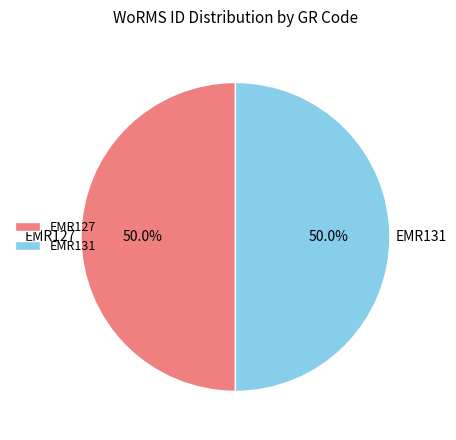

What is the ratio of the value at EMR131 to the value at EMR127?

1.0